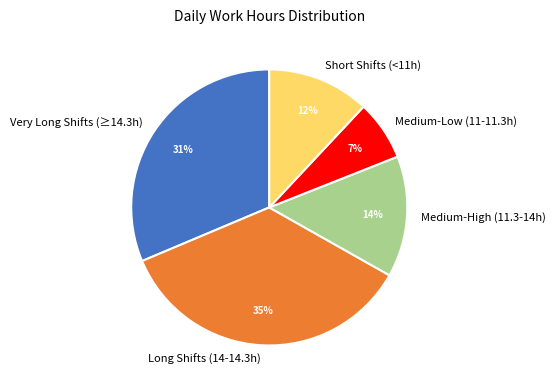

To the nearest percent, what percentage of the pie is Medium-High (11.3-14h)?

14%